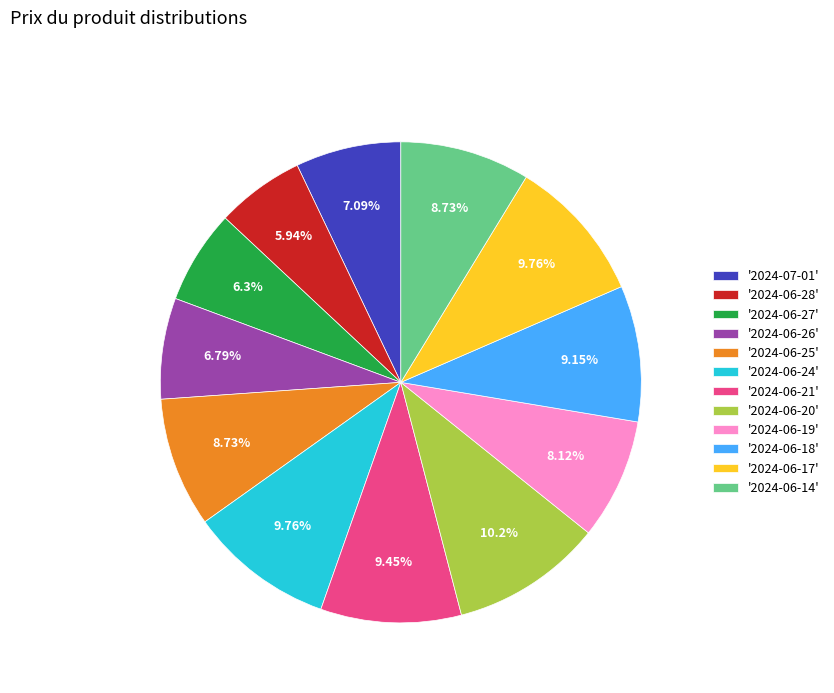

Between '2024-06-18' and '2024-06-28', which is larger?

'2024-06-18'